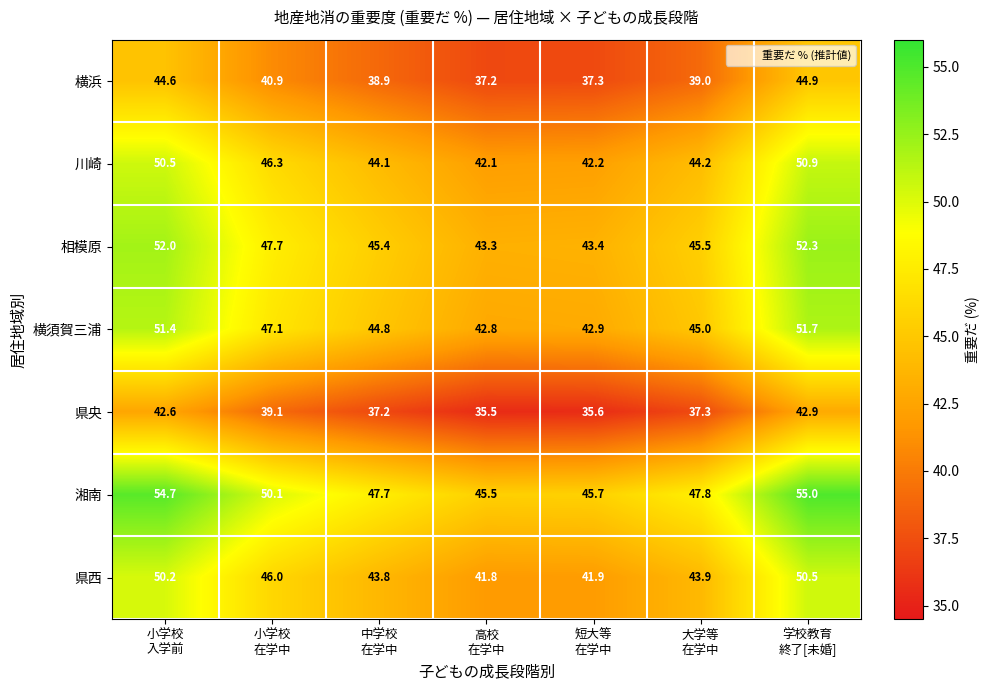

Between 小学校
在学中 and 短大等
在学中, which series saw the biggest shift?

湘南